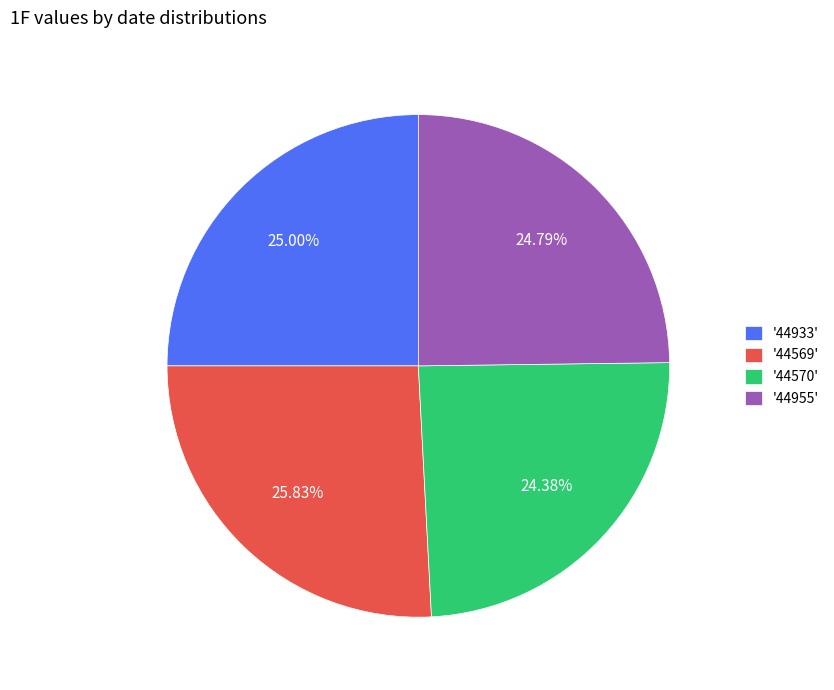

Count the number of slices in the pie.

4